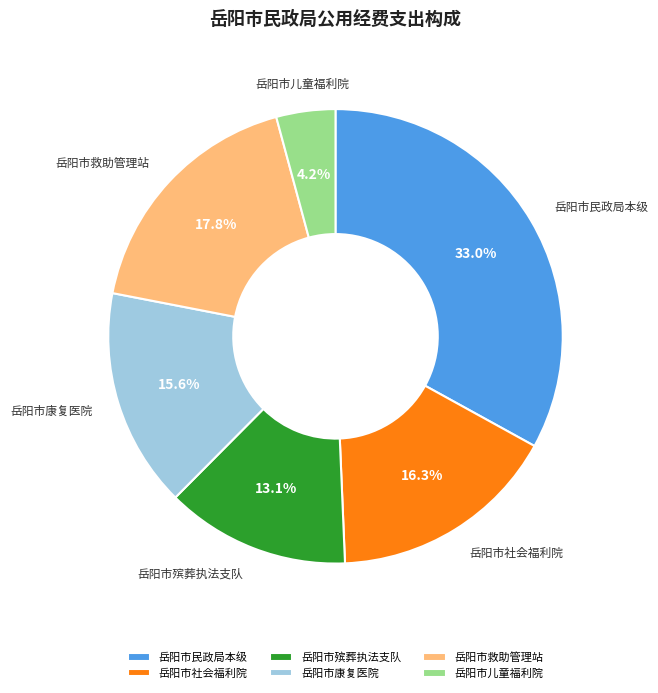

Is there any slice that represents more than half of the pie?

No